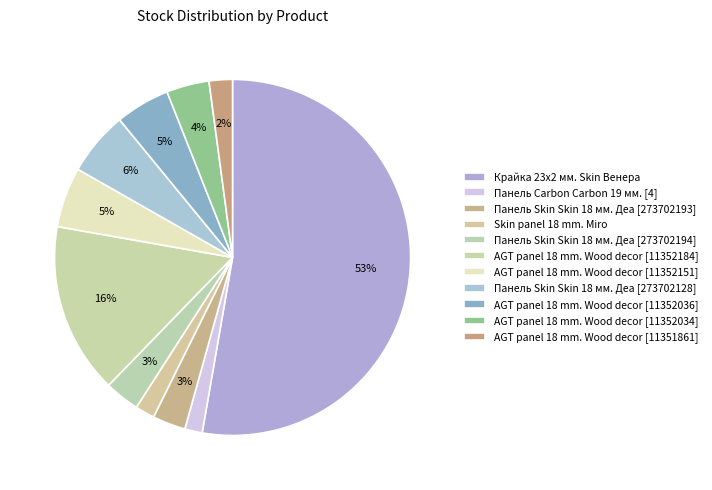

Which category accounts for the majority?

Крайка 23x2 мм. Skin Венера